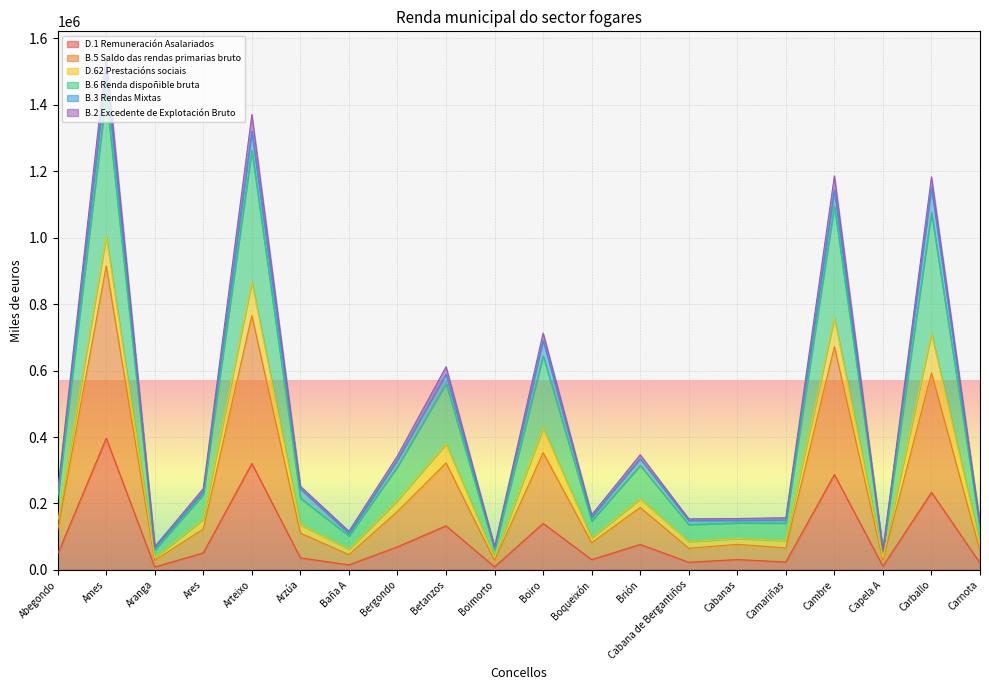

True or false: D.1 Remuneración Asalariados has a value of 111540 at Brión.

False